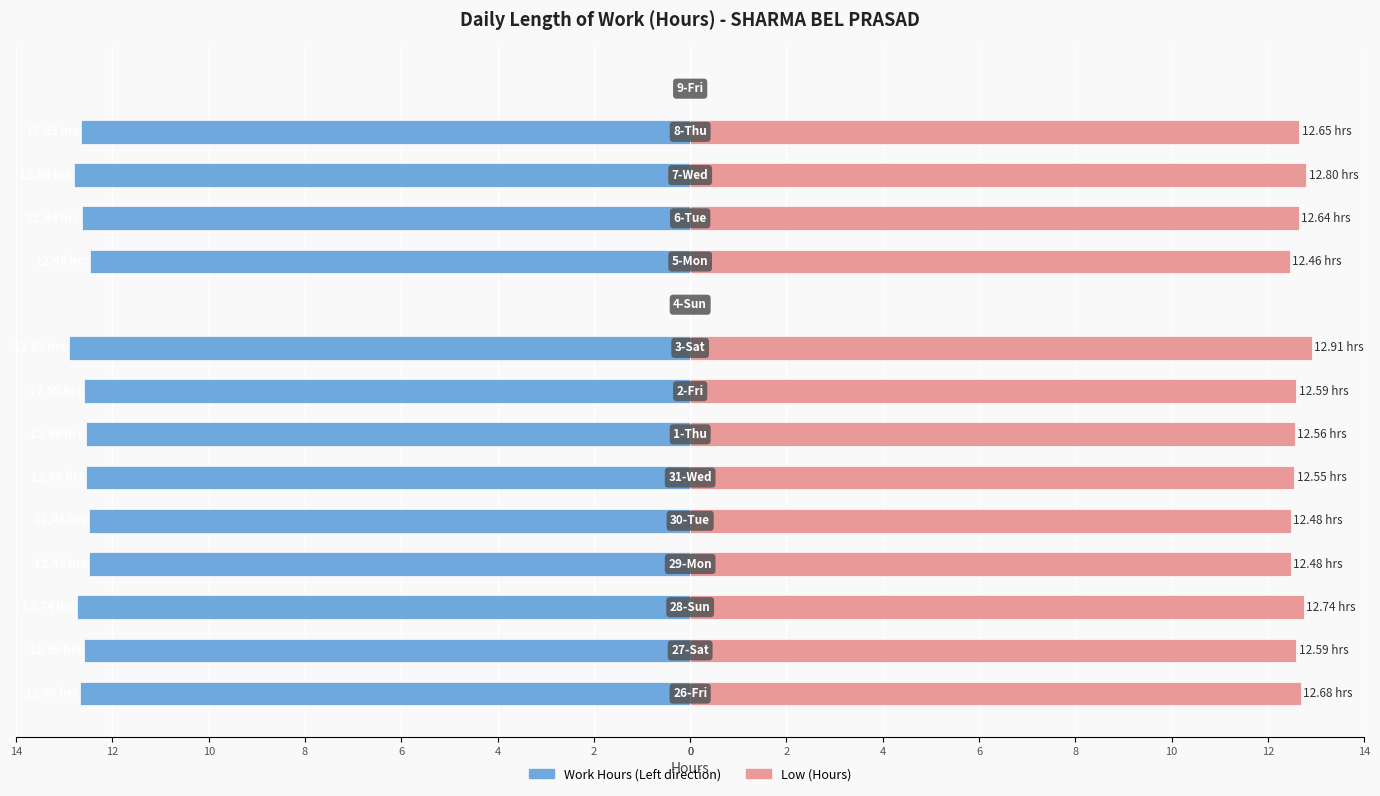

What is the spread (max minus min) of values at 0?

25.4